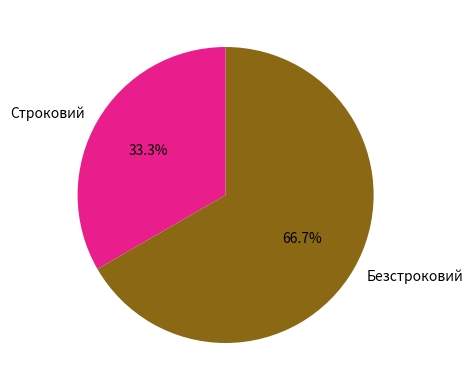

The Строковий slice represents 19% of the pie. True or false?

False